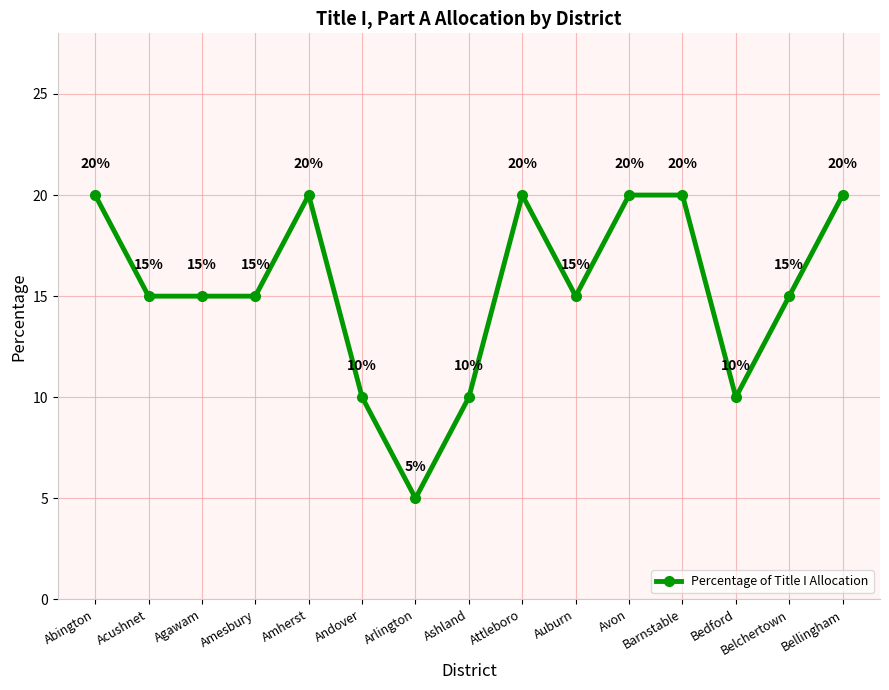

Where is the first local maximum?

Amherst